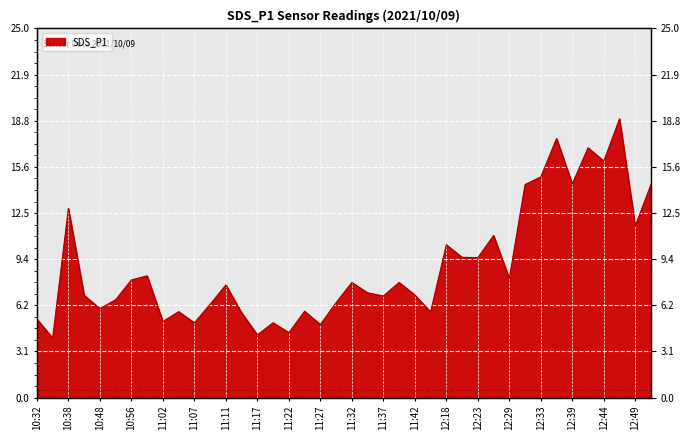

What is the difference between the maximum and minimum values?

14.8